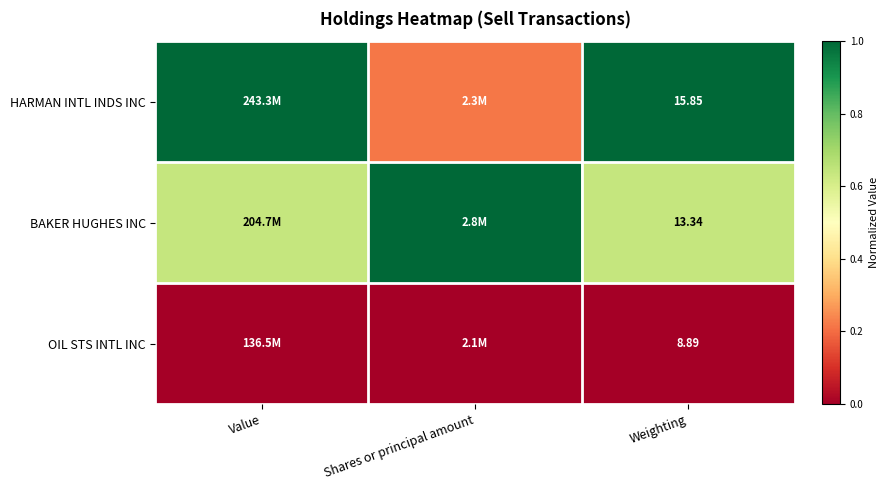

Is the value of OIL STS INTL INC at Weighting greater than the value of HARMAN INTL INDS INC at Shares or principal amount?

No